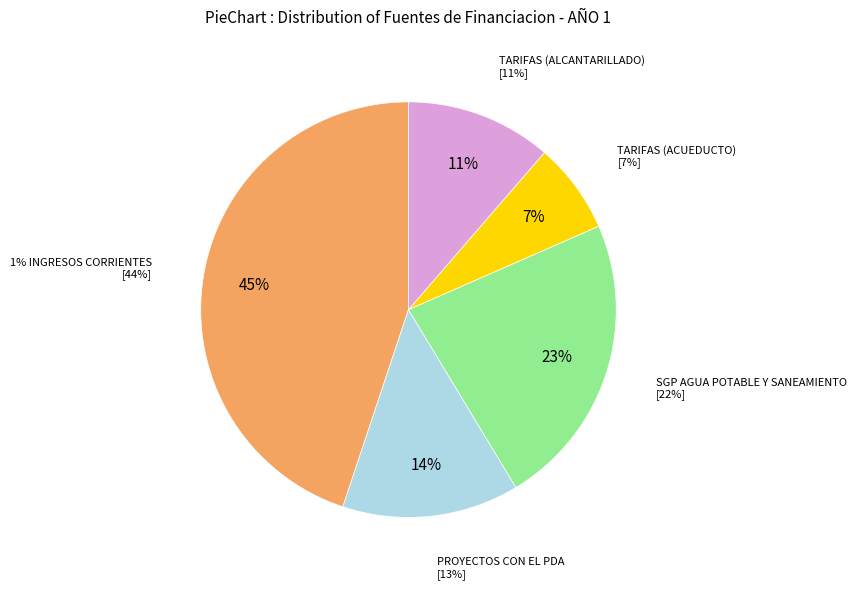

Count the number of slices in the pie.

5